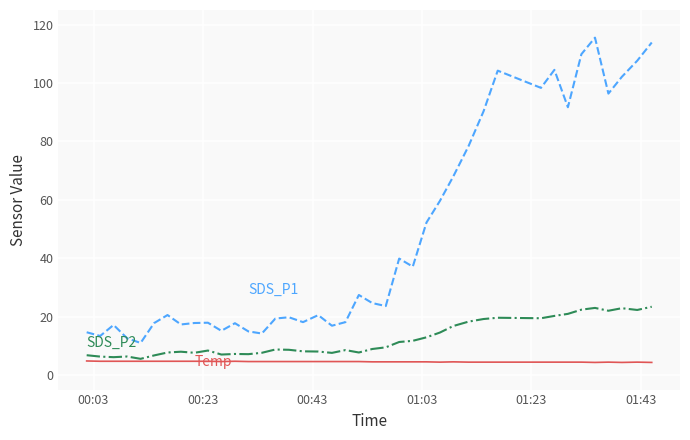

What is the minimum value shown in the chart?

4.3